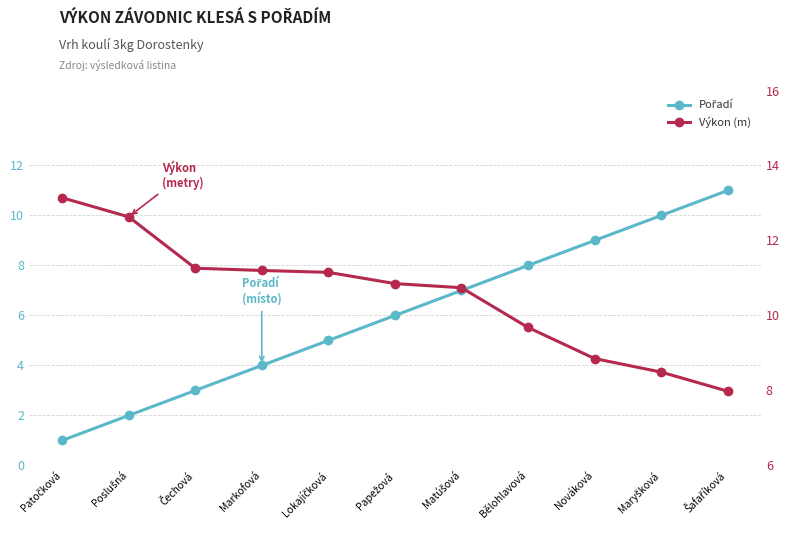

What is the label of the 7th point from the left?

Matúšová